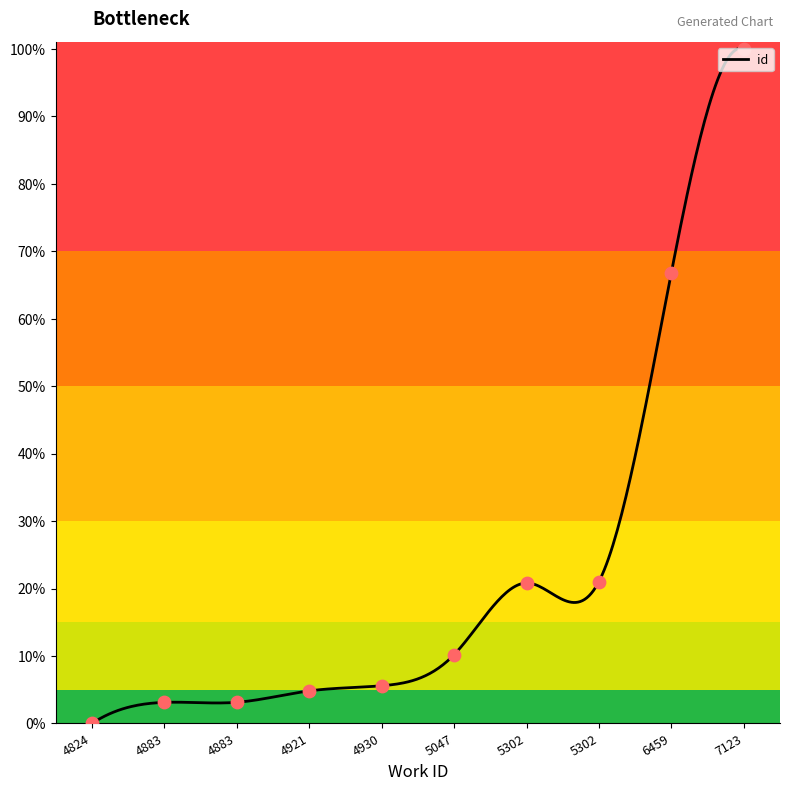

What is the ratio of the value at 5302 to the value at 4883?

6.7